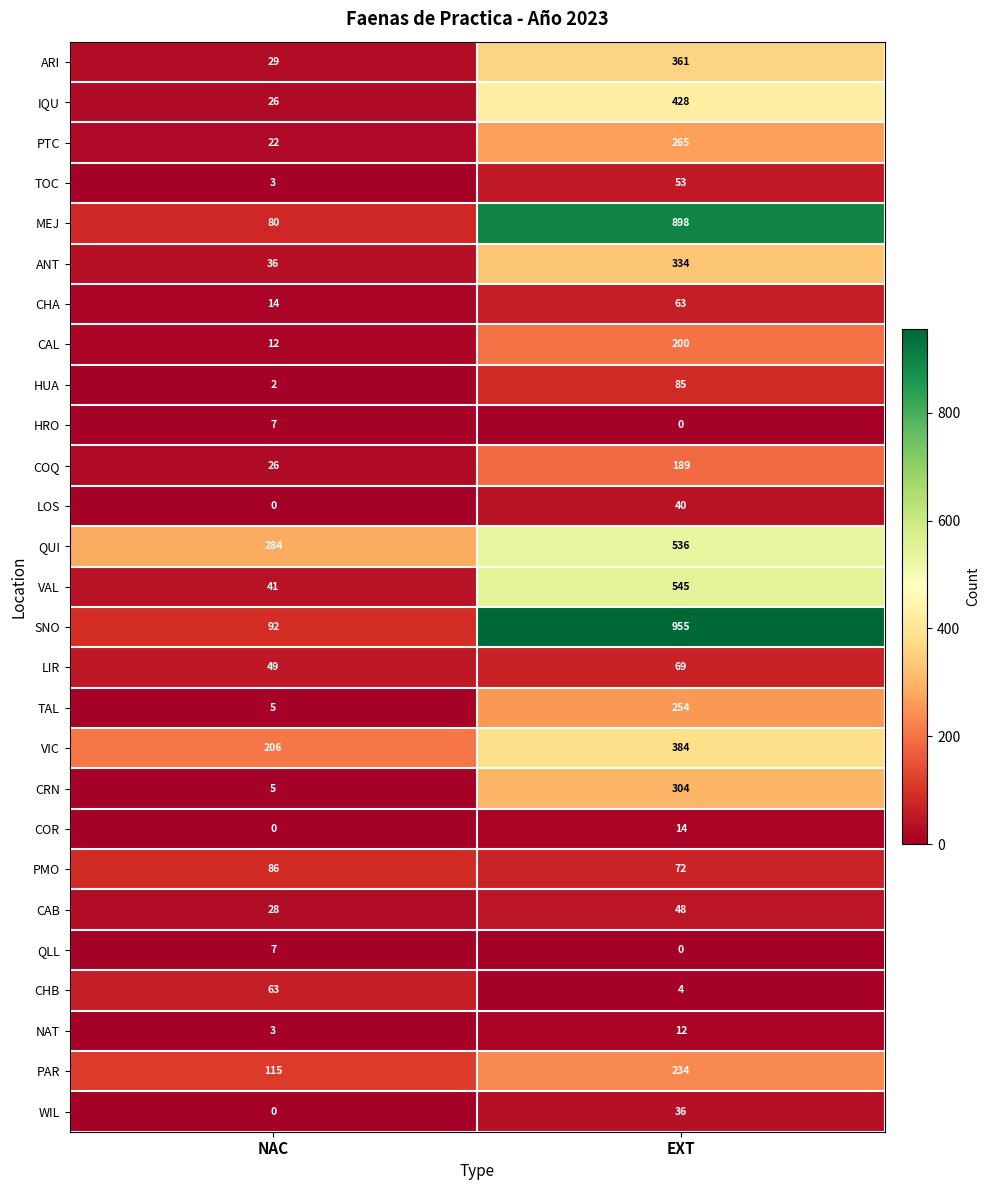

The value of CAB at EXT is 70. True or false?

False